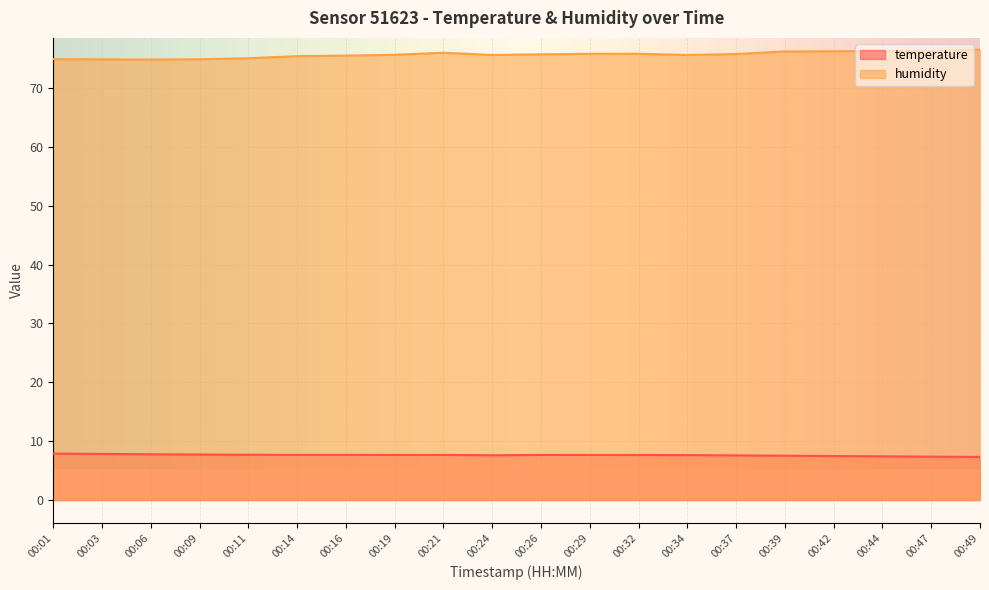

Reading left to right, list all the values displayed in this chart.

temperature: 00:01=7.9	00:03=7.8	00:06=7.8	00:09=7.7	00:11=7.7	00:14=7.7	00:16=7.7	00:19=7.7	00:21=7.7	00:24=7.6	00:26=7.7	00:29=7.7	00:32=7.7	00:34=7.6	00:37=7.6	00:39=7.5	00:42=7.5	00:44=7.4	00:47=7.4	00:49=7.3
humidity: 00:01=74.9	00:03=74.9	00:06=74.8	00:09=74.9	00:11=75.1	00:14=75.4	00:16=75.5	00:19=75.7	00:21=76.0	00:24=75.6	00:26=75.7	00:29=75.8	00:32=75.8	00:34=75.6	00:37=75.8	00:39=76.2	00:42=76.2	00:44=76.3	00:47=76.3	00:49=76.5